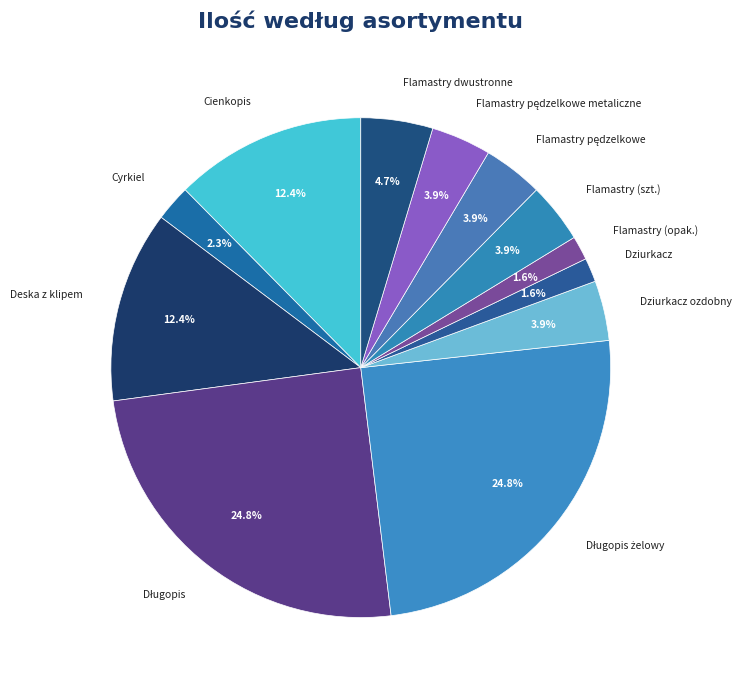

Between Cyrkiel and Cienkopis, which is larger?

Cienkopis